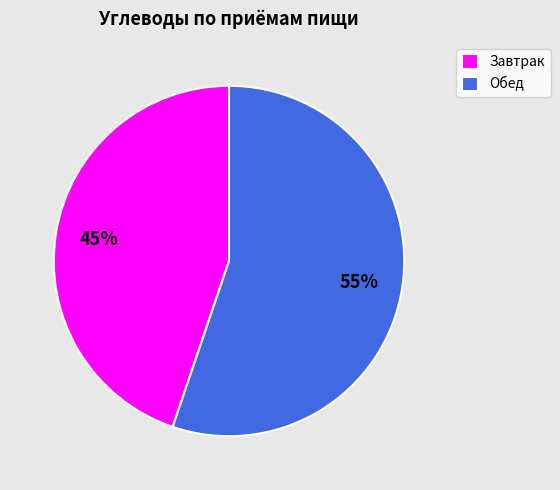

To the nearest percent, what is the difference between the Завтрак and Обед slice percentages?

10%